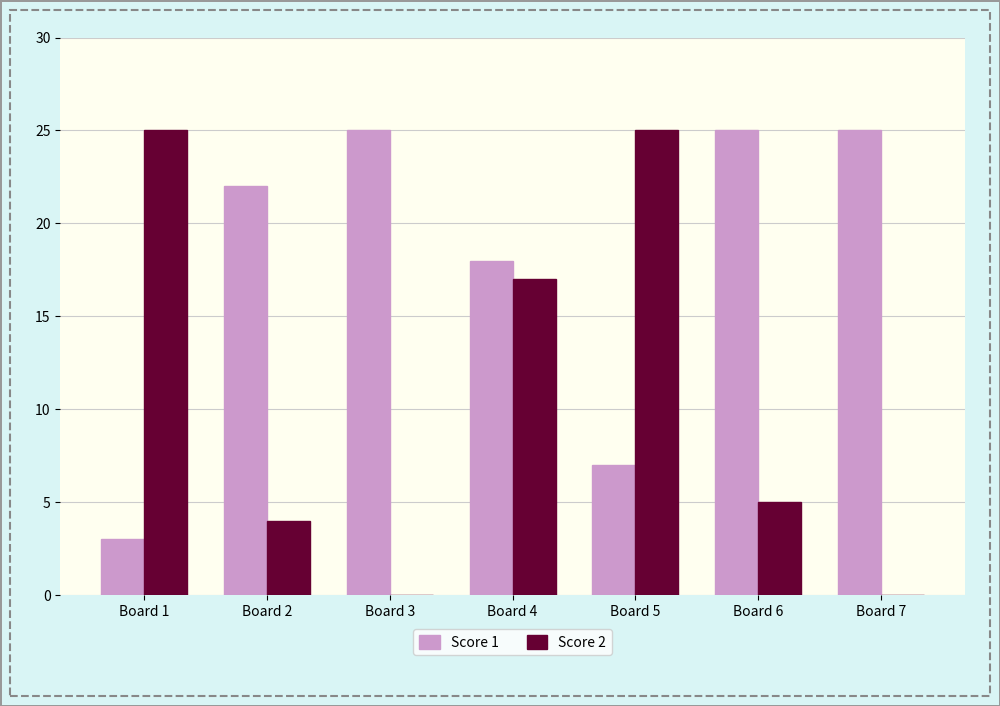

Reading left to right, transcribe all the data shown in this chart.

Score 1: Board 1=3	Board 2=22	Board 3=25	Board 4=18	Board 5=7	Board 6=25	Board 7=25
Score 2: Board 1=25	Board 2=4	Board 3=0	Board 4=17	Board 5=25	Board 6=5	Board 7=0